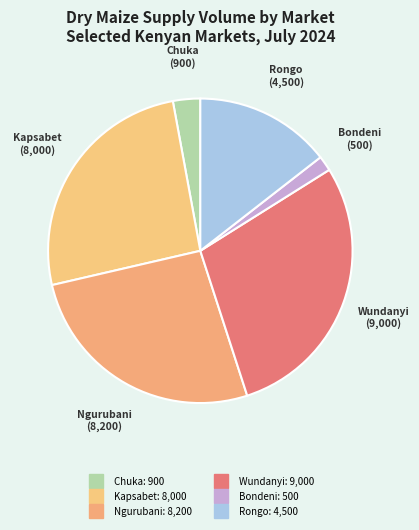

Count the number of slices in the pie.

6